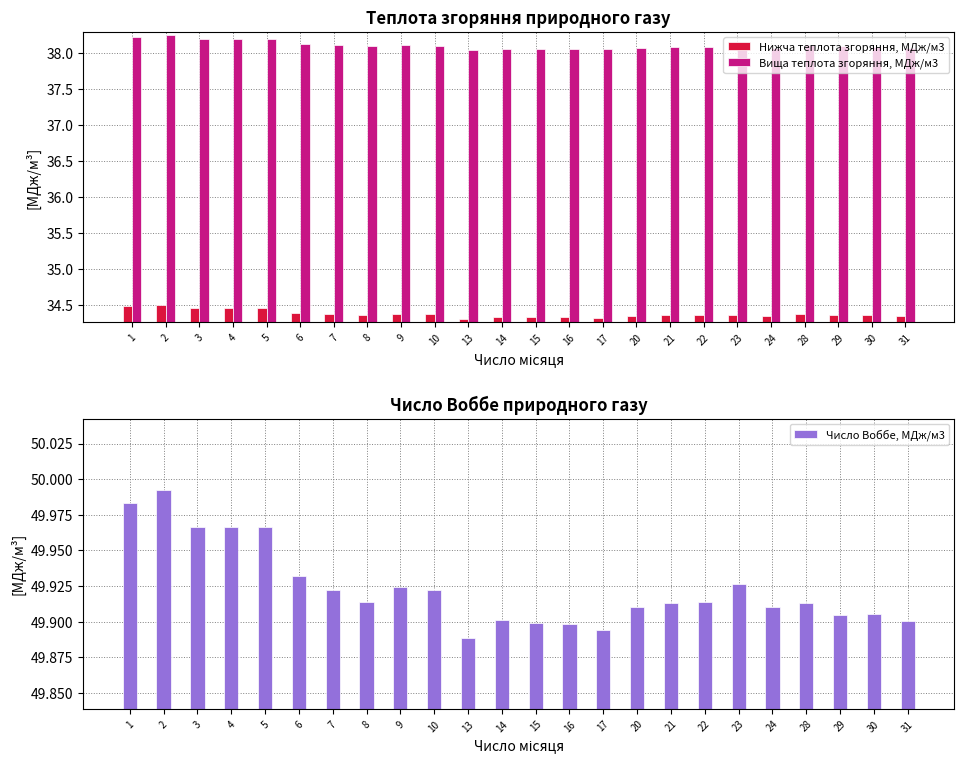

Is it true that Число Воббе, МДж/м3 equals 71.3 at 9?

False